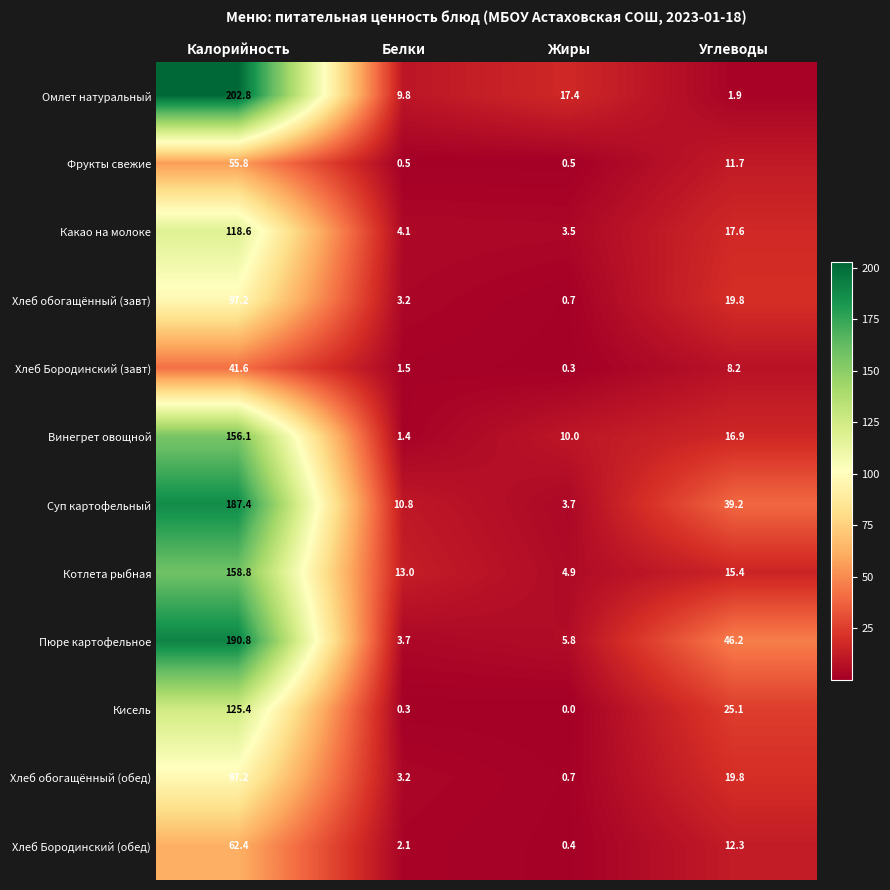

At which category is the sum across all series the highest?

Калорийность